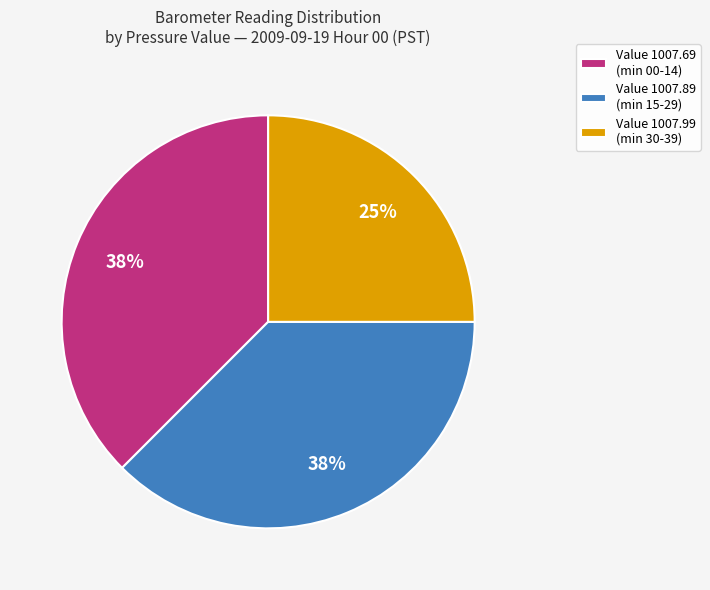

To the nearest percent, what is the average slice percentage?

33%